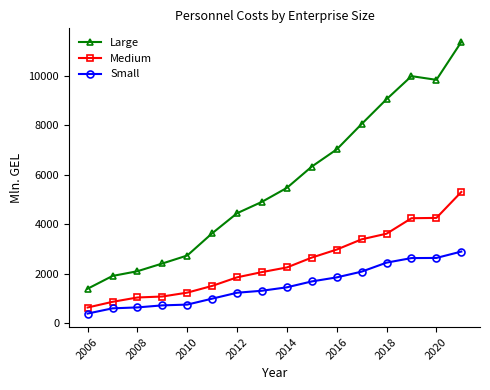

Which series has the widest spread of values?

Large